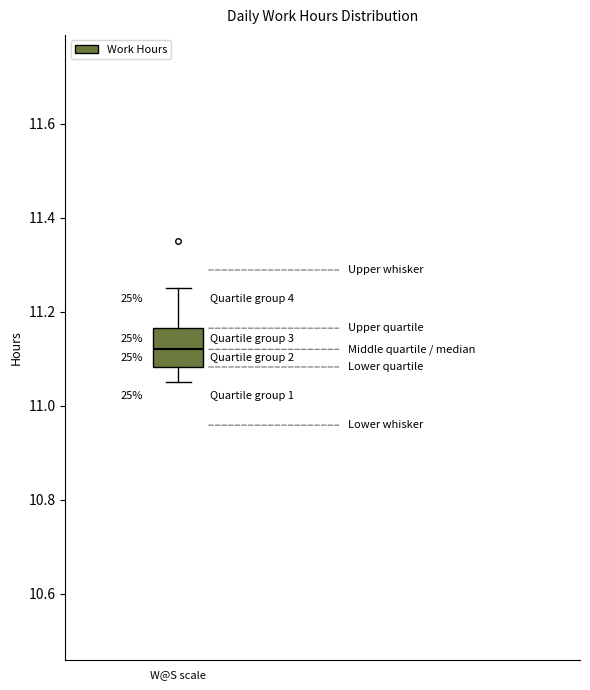

Where is the upper edge of the box for W@S scale on the y-axis? The values are not printed on the chart, so give them approximately, as read against the axis.

11.16